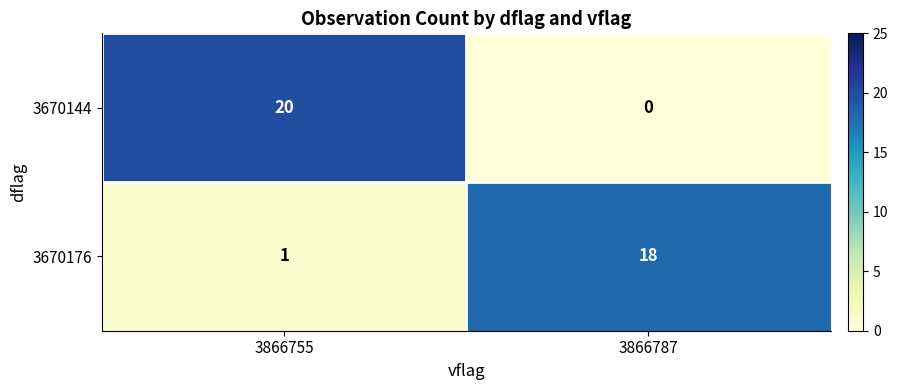

Which series has the largest total across all categories?

3670144